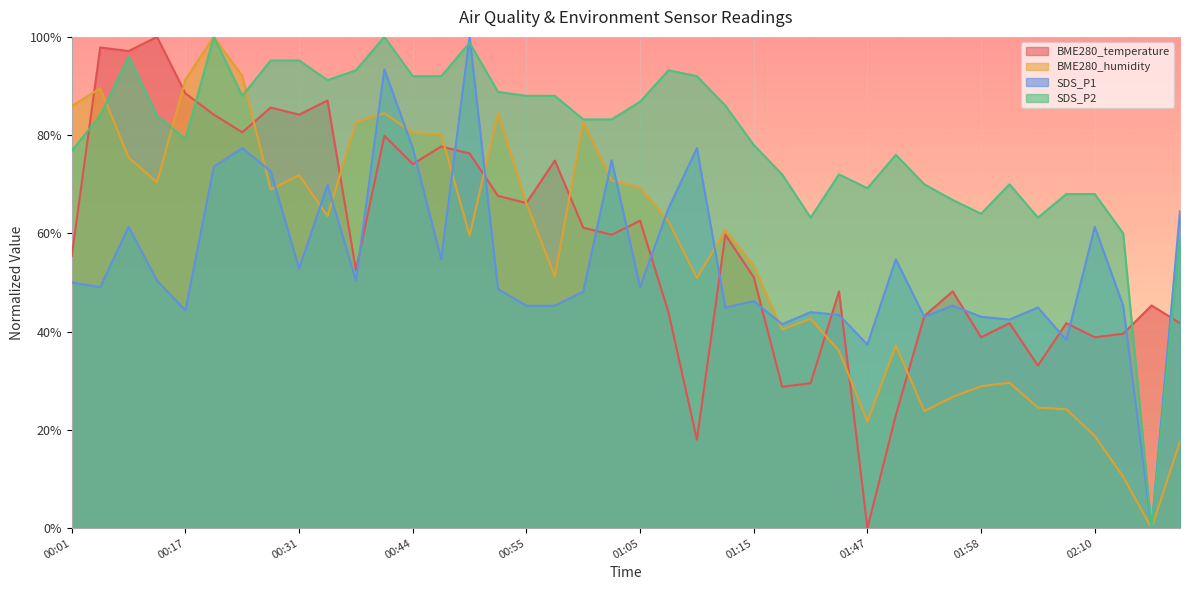

True or false: BME280_temperature has more than 0 interior local peaks.

True